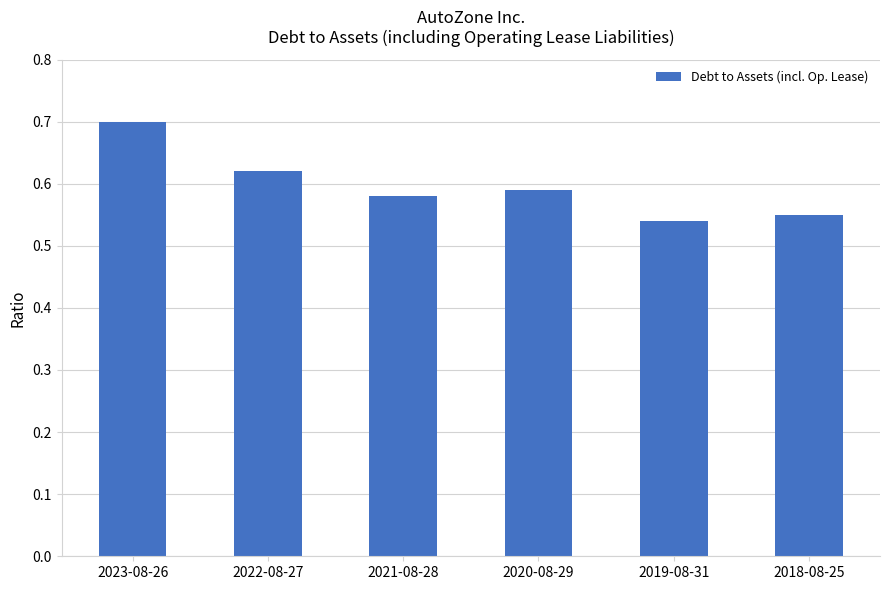

How many bars are there in total?

6